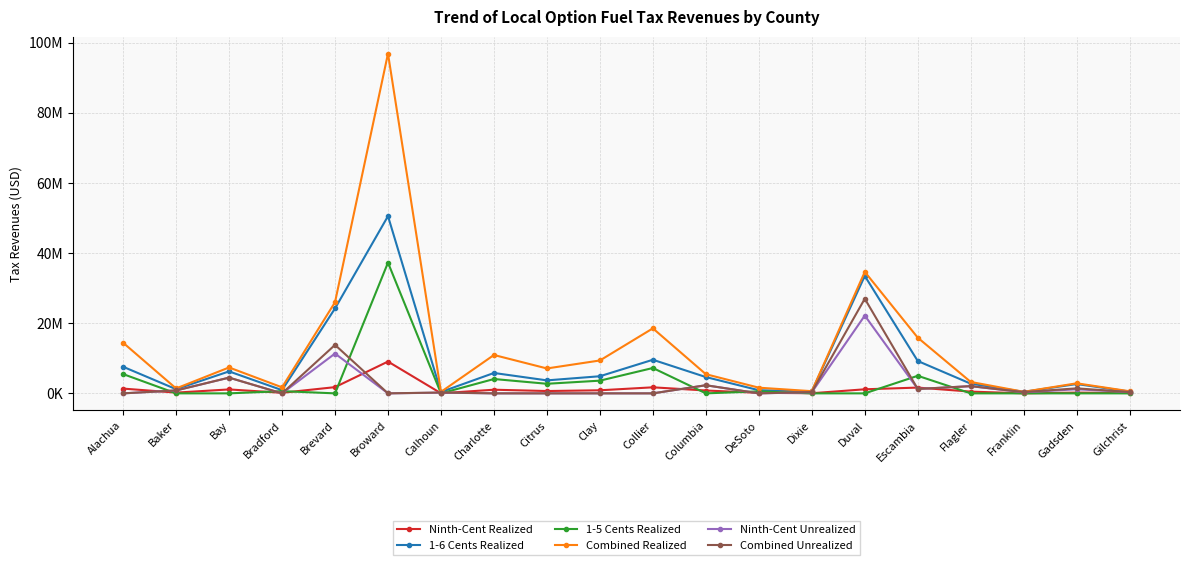

What is the label of the 20th point from the right?

Alachua